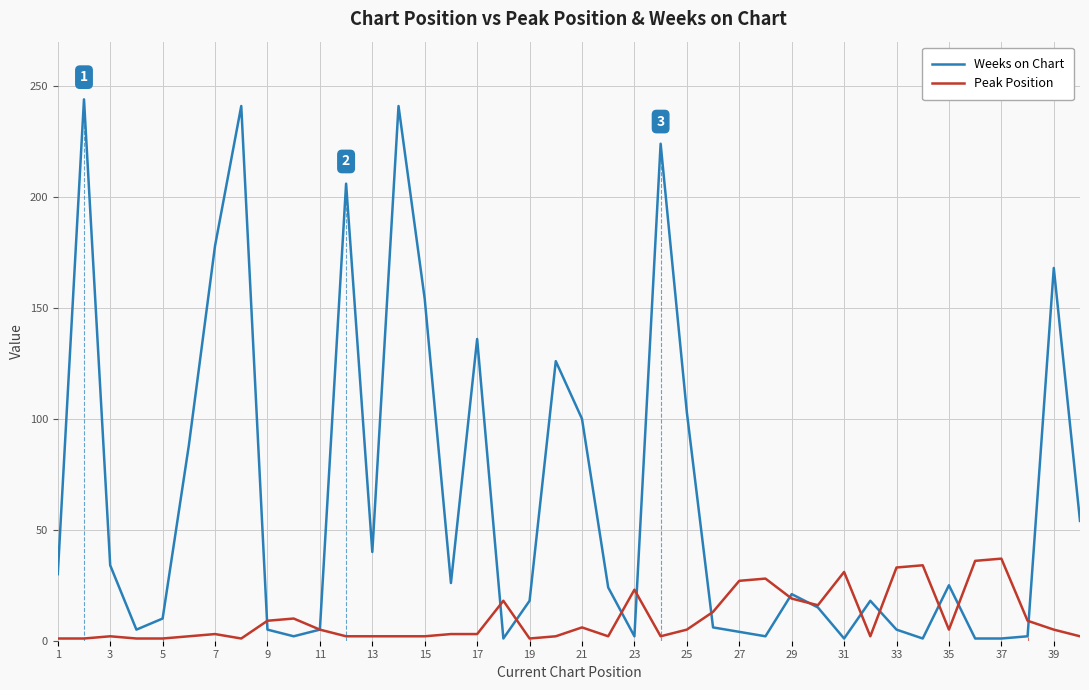

Which series has the widest spread of values?

Weeks on Chart